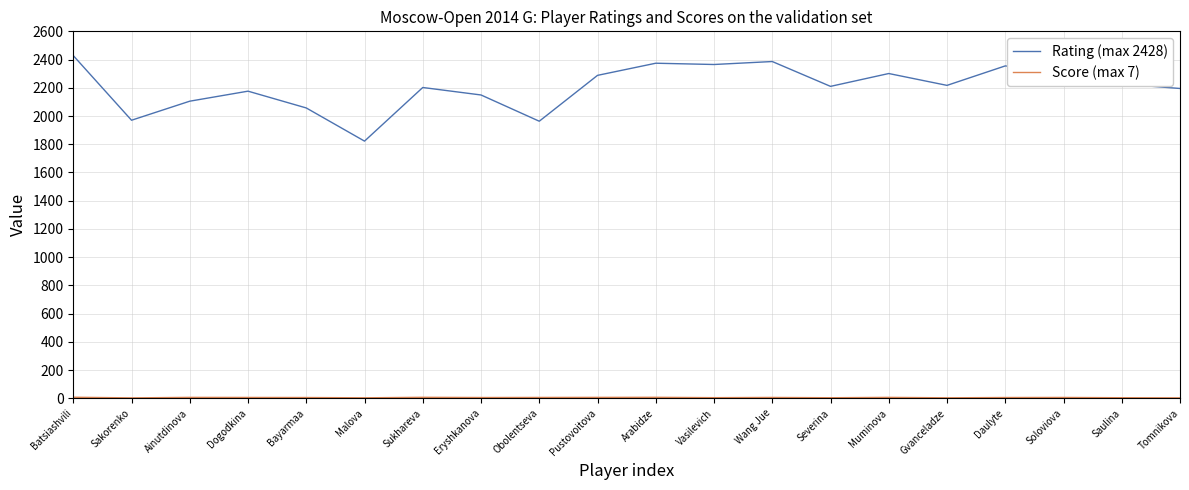

How many lines are shown in the chart?

2